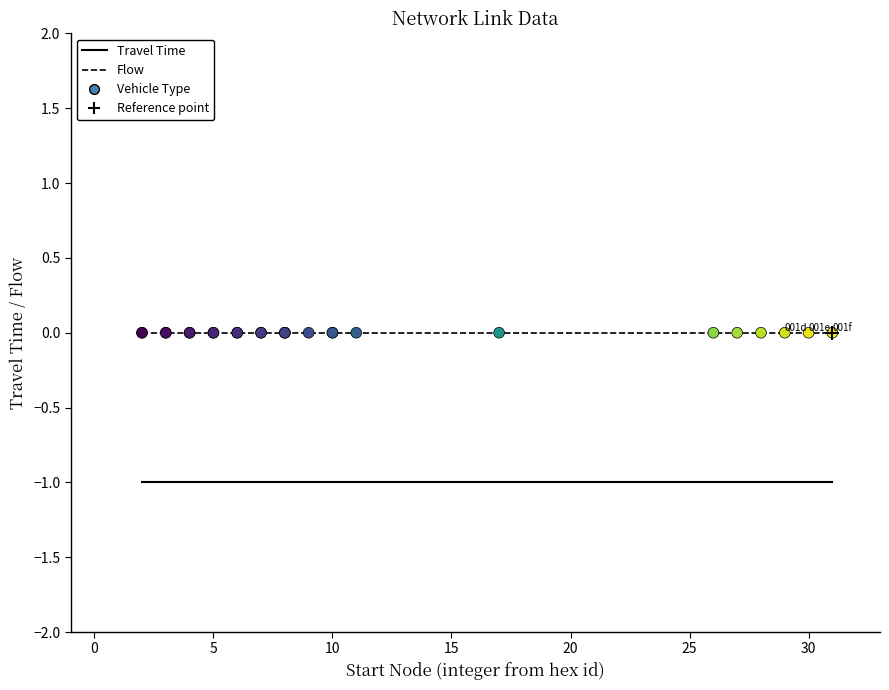

Which series has the largest total across all categories?

Flow